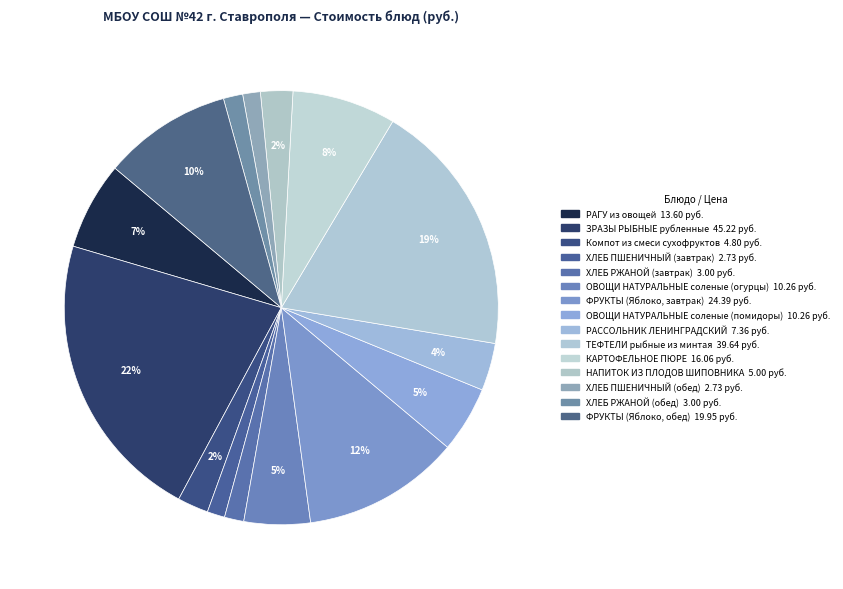

How many slices are in this pie chart?

15